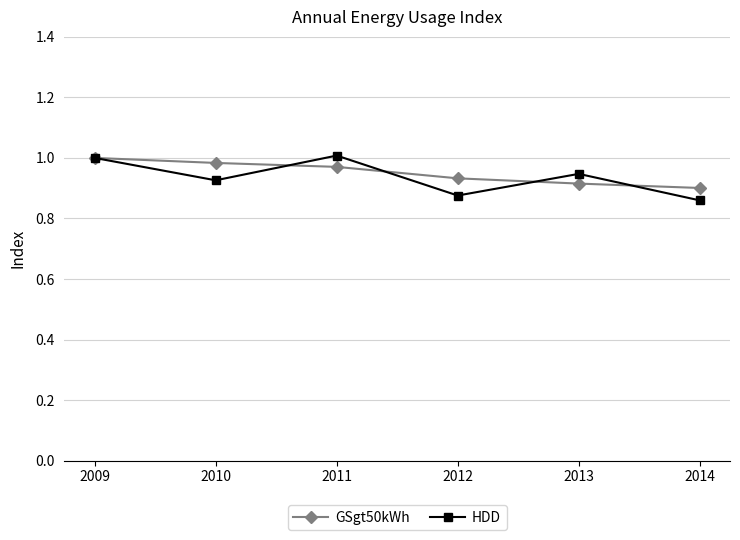

True or false: GSgt50kWh has a value of 0.9 at 2012.

True